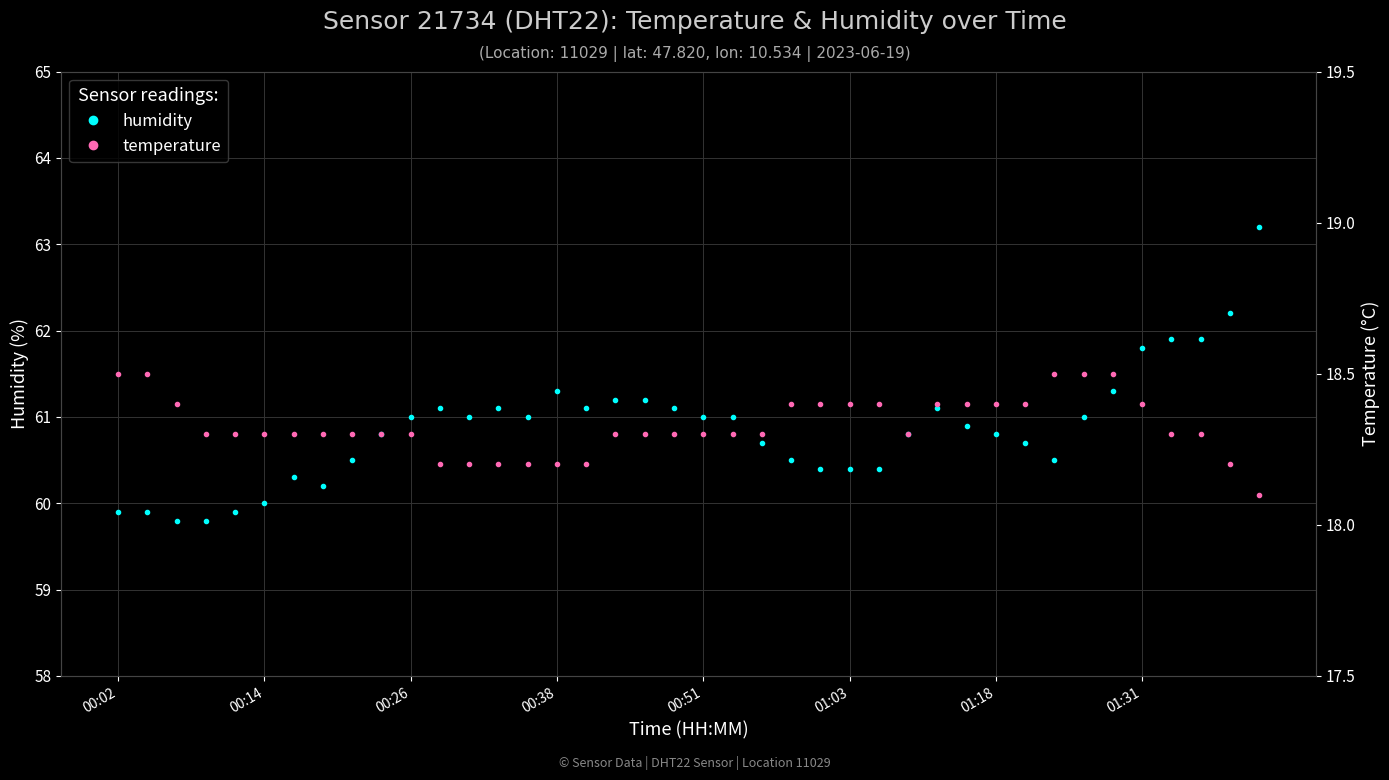

What is the average value of the humidity series?

60.9